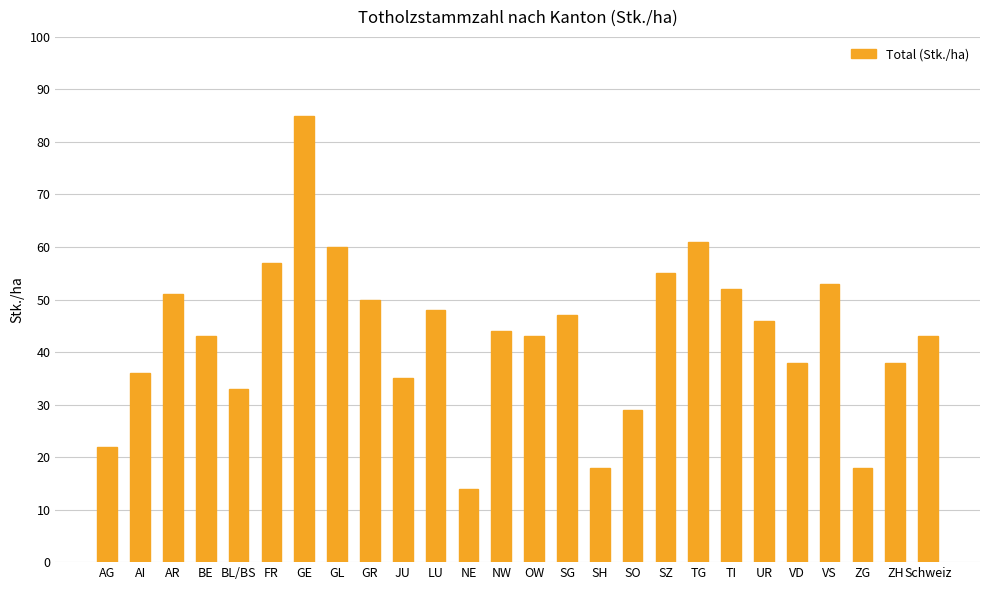

Reading left to right, what are all the values shown in this chart?

AG=22	AI=36	AR=51	BE=43	BL/BS=33	FR=57	GE=85	GL=60	GR=50	JU=35	LU=48	NE=14	NW=44	OW=43	SG=47	SH=18	SO=29	SZ=55	TG=61	TI=52	UR=46	VD=38	VS=53	ZG=18	ZH=38	Schweiz=43